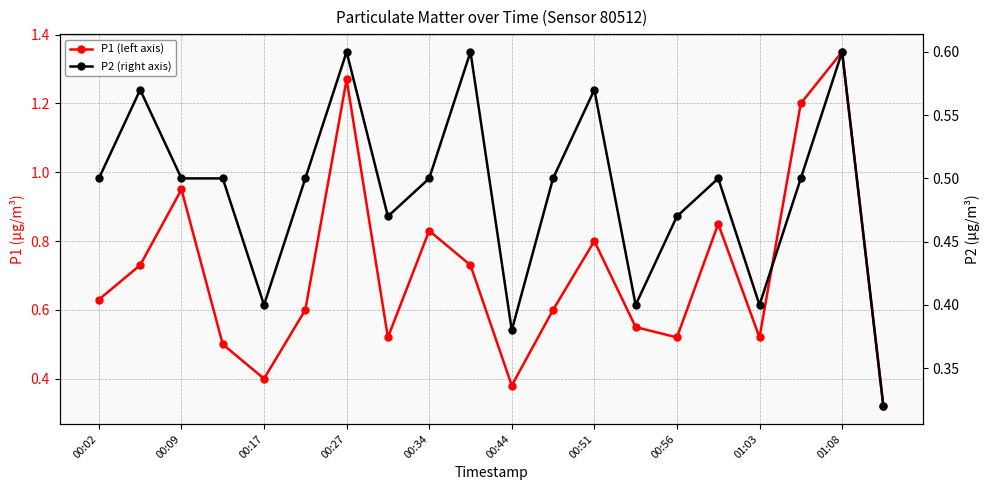

What is the sum of all P2 (right axis) values?

9.8